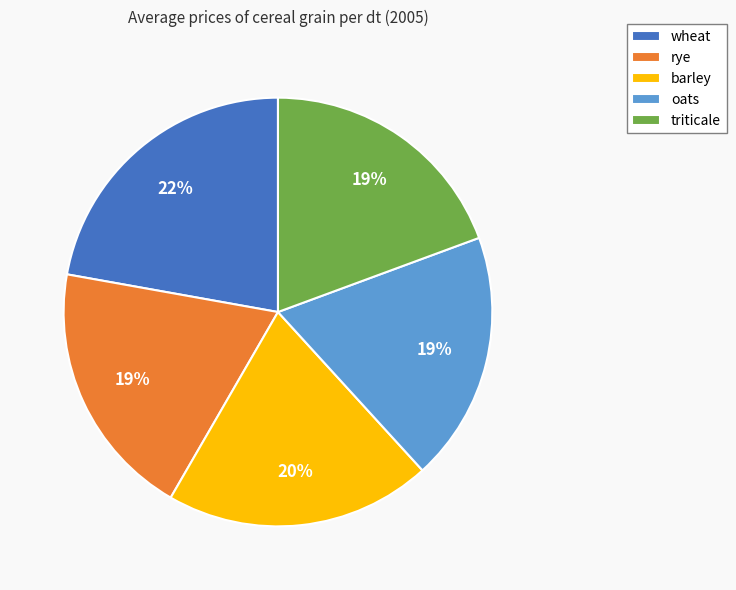

To the nearest percent, what is the combined percentage of barley and wheat?

42%